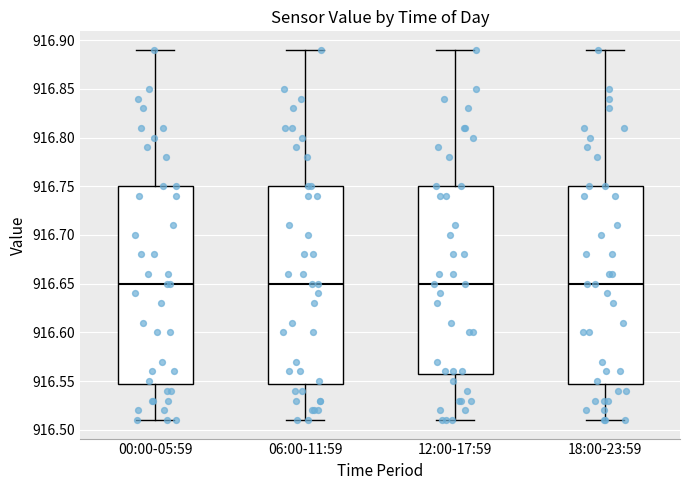

Reading left to right, read every box against the y-axis: the position of its median line, the range the box covers, and the ends of its whiskers. The values are not printed on the chart, so give them approximately, as read against the axis.

00:00-05:59: median 916.65, box 916.55 to 916.75, whiskers 916.51 to 916.89
06:00-11:59: median 916.65, box 916.55 to 916.75, whiskers 916.51 to 916.89
12:00-17:59: median 916.65, box 916.56 to 916.75, whiskers 916.51 to 916.89
18:00-23:59: median 916.65, box 916.55 to 916.75, whiskers 916.51 to 916.89